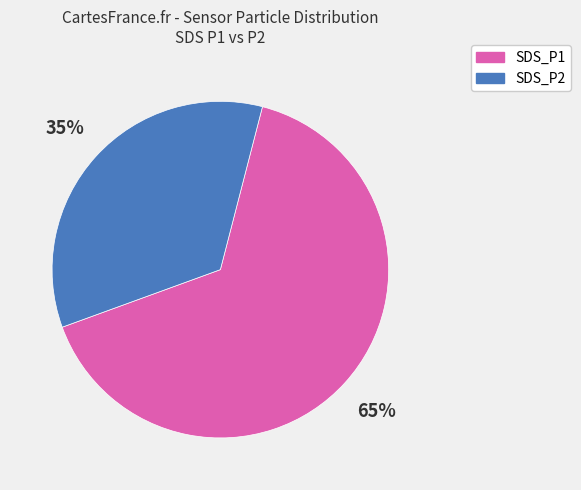

To the nearest percent, what portion does SDS_P2 represent?

35%